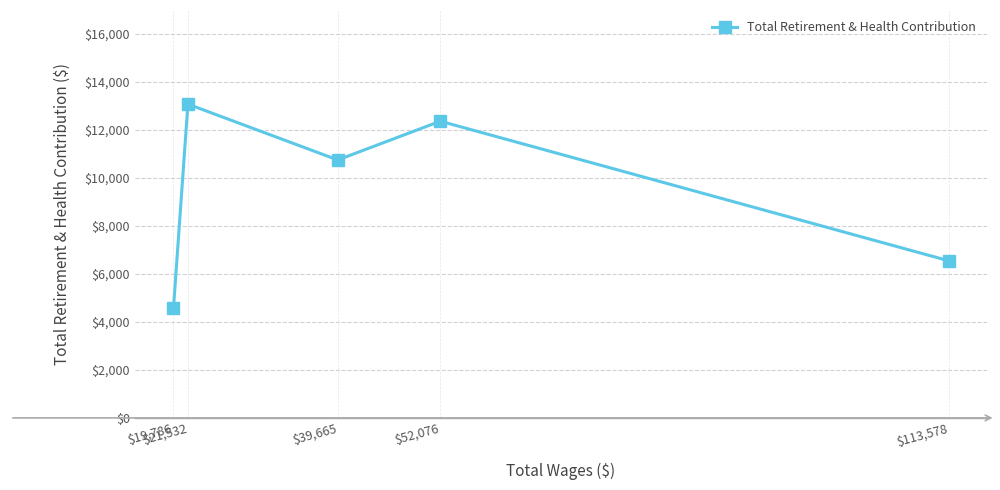

What is the ratio of the value at $52,076 to the value at $19,786?

2.7